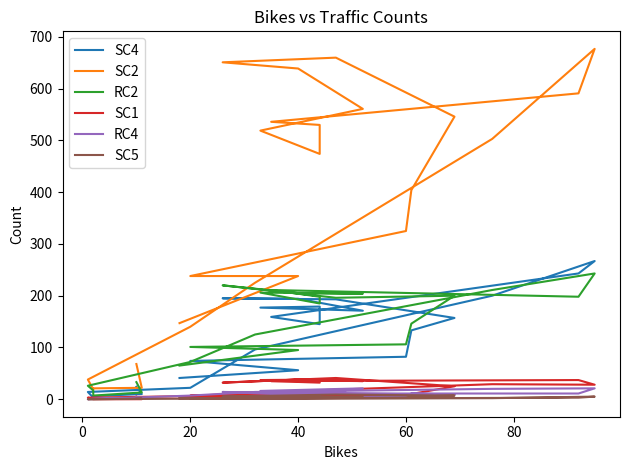

How many interior local valleys does the SC5 series have?

3